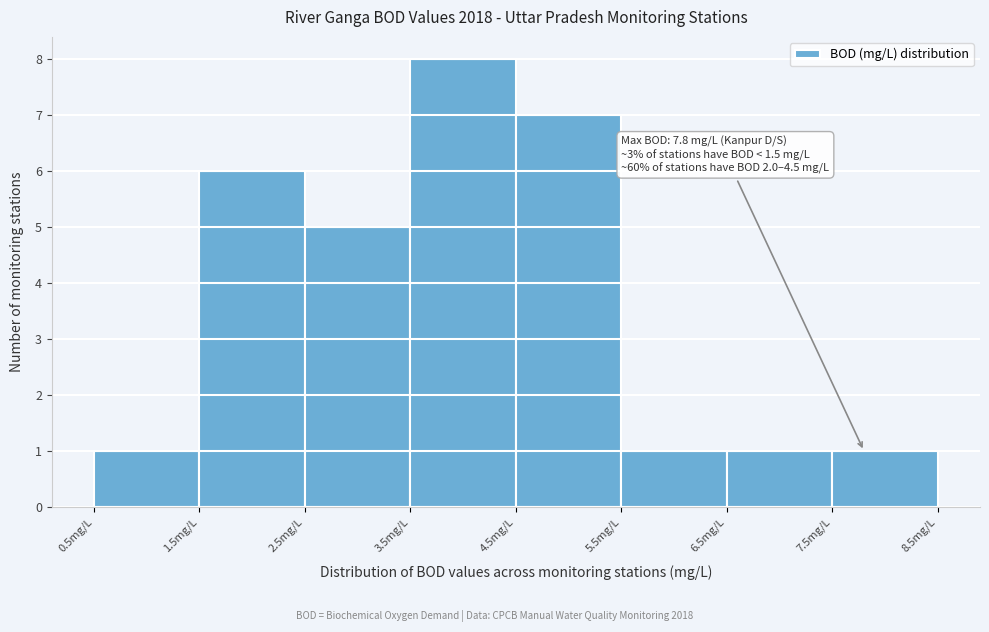

Over which range of the x-axis is the bar tallest?

3.5 to 4.5